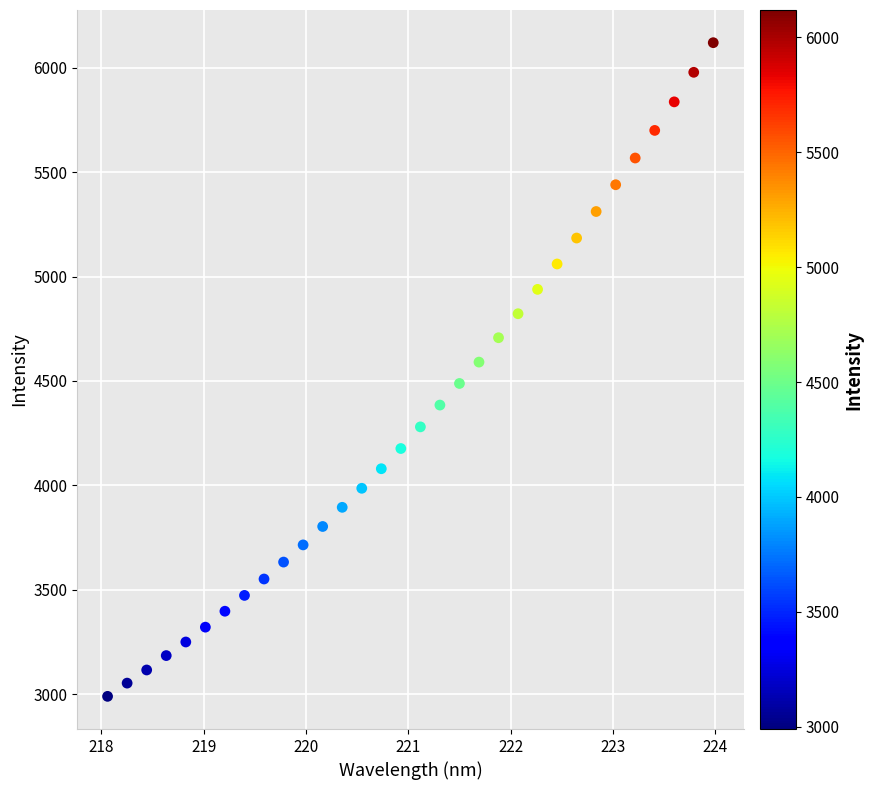

What is the range of Y values (max minus min)?

3129.9